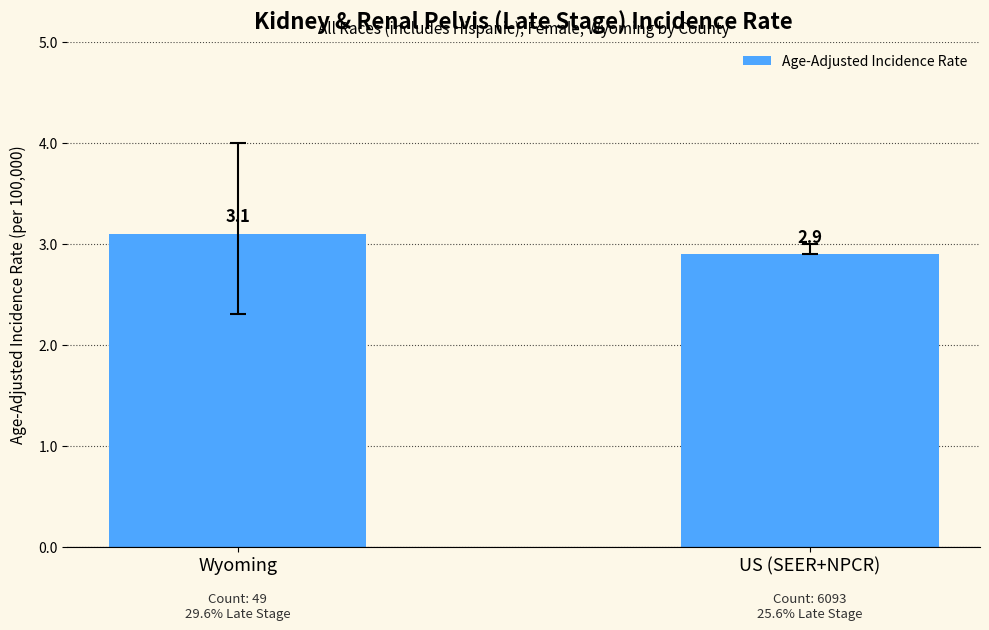

What is the change in value from Wyoming to US (SEER+NPCR)?

-0.2